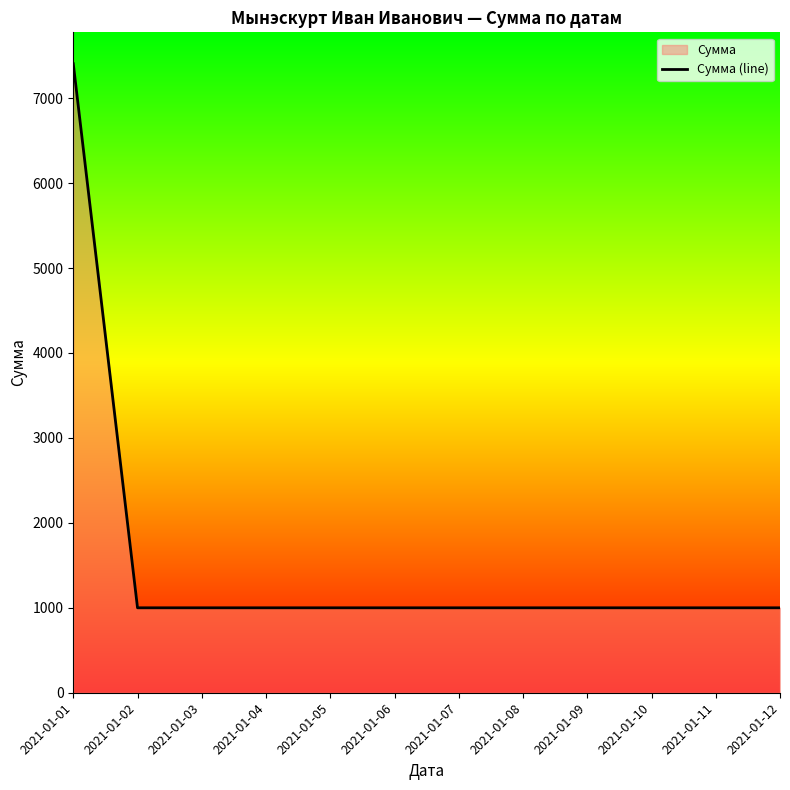

What is the change in value from 2021-01-01 to 2021-01-05?

-6404.5